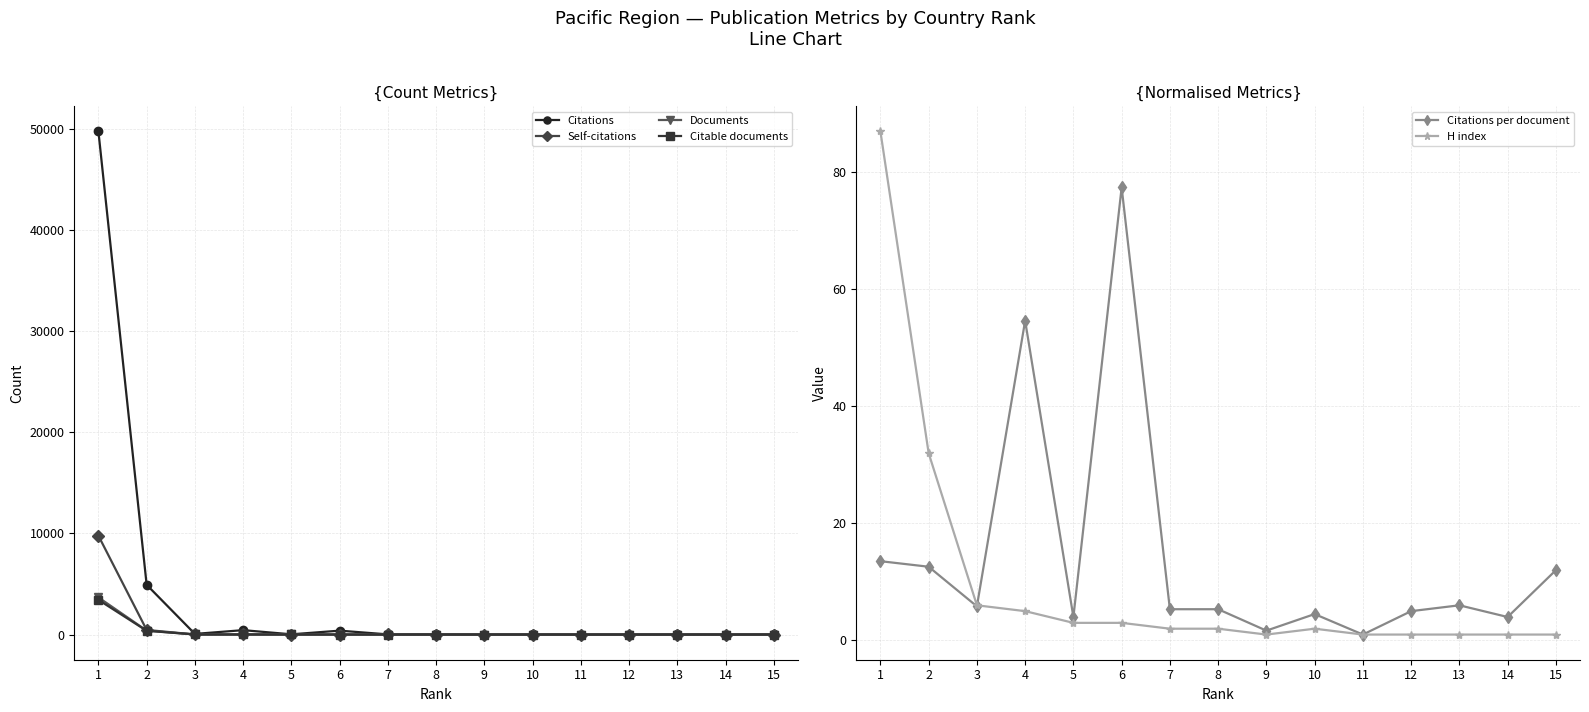

What is the value of the Documents point at the 13th from the left?

1.0